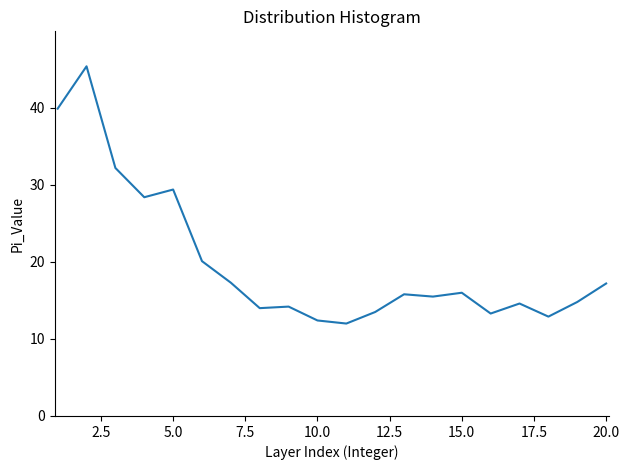

What is the smallest value displayed?

12.0